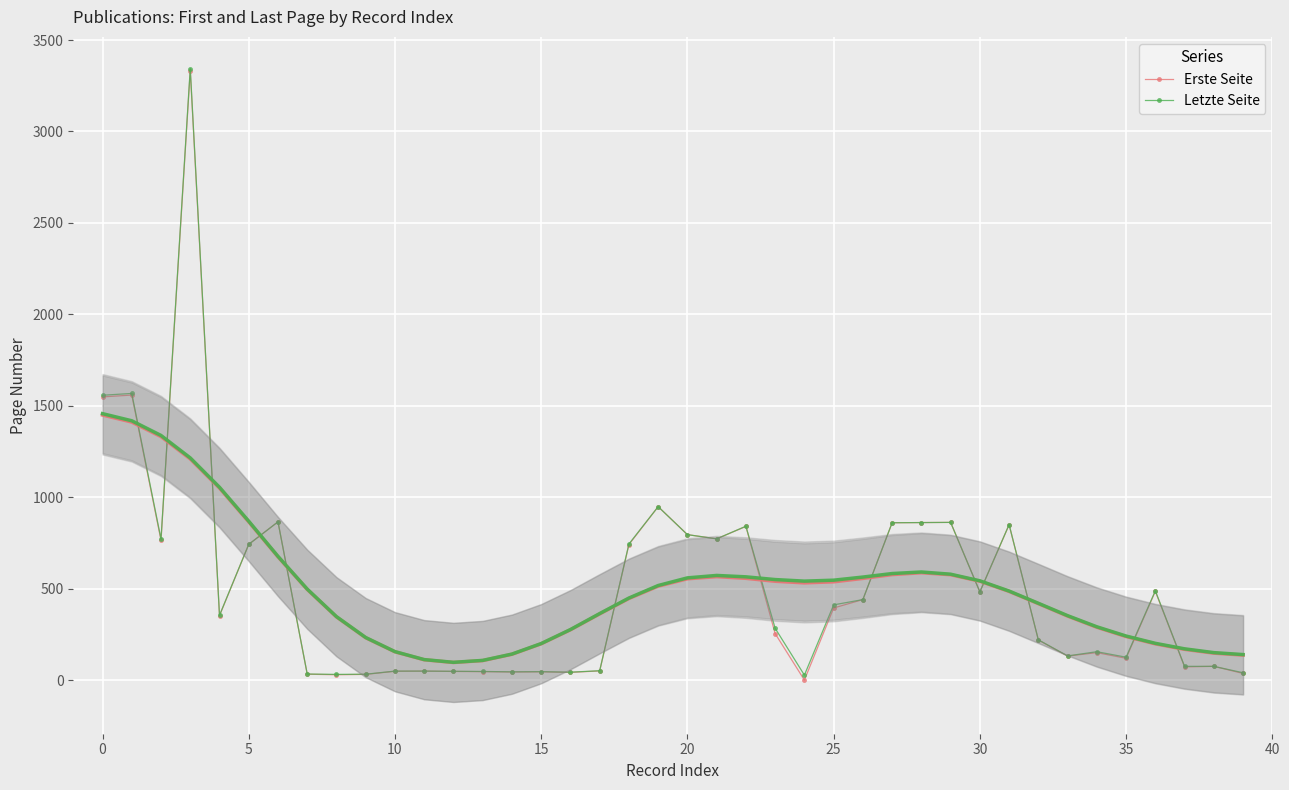

The value of Letzte Seite at 20 is 1425. True or false?

False